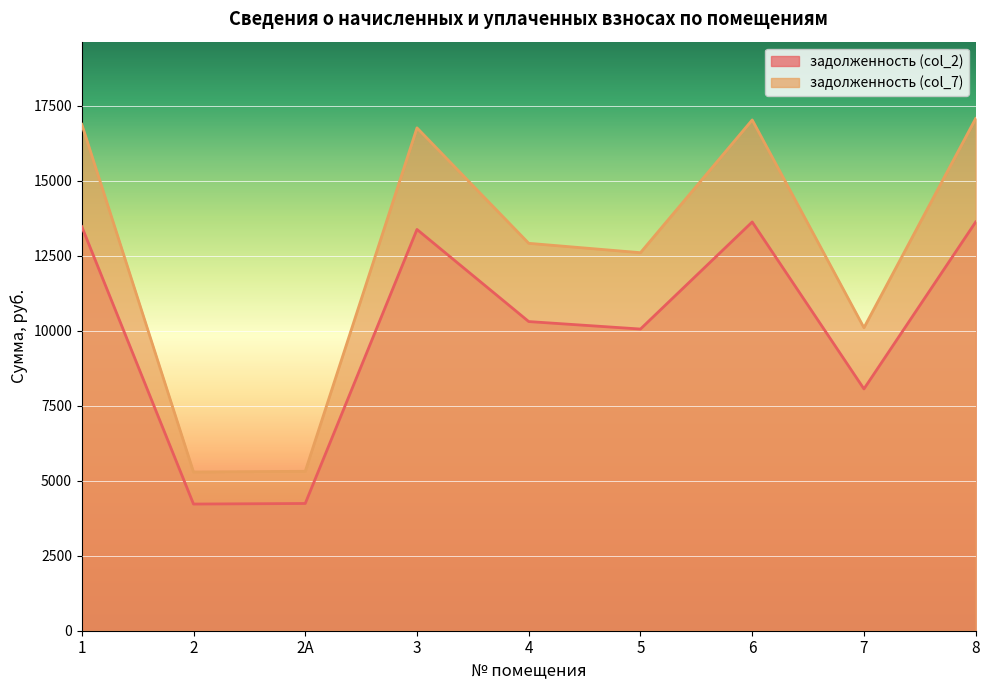

The задолженность (col_7) series shows 12920.2 at 4. True or false?

True